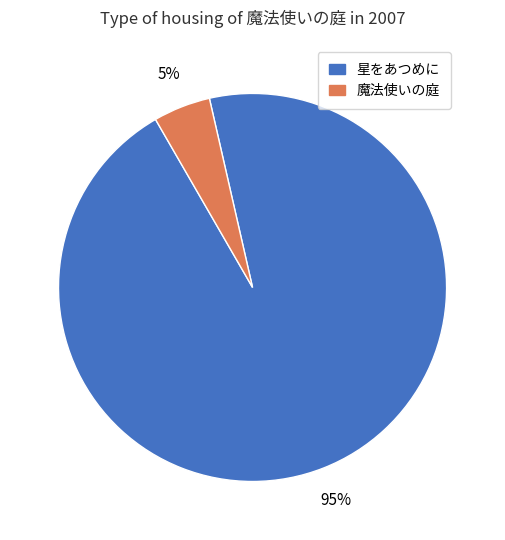

To the nearest percent, what is the difference between the largest and smallest slice percentages?

90%